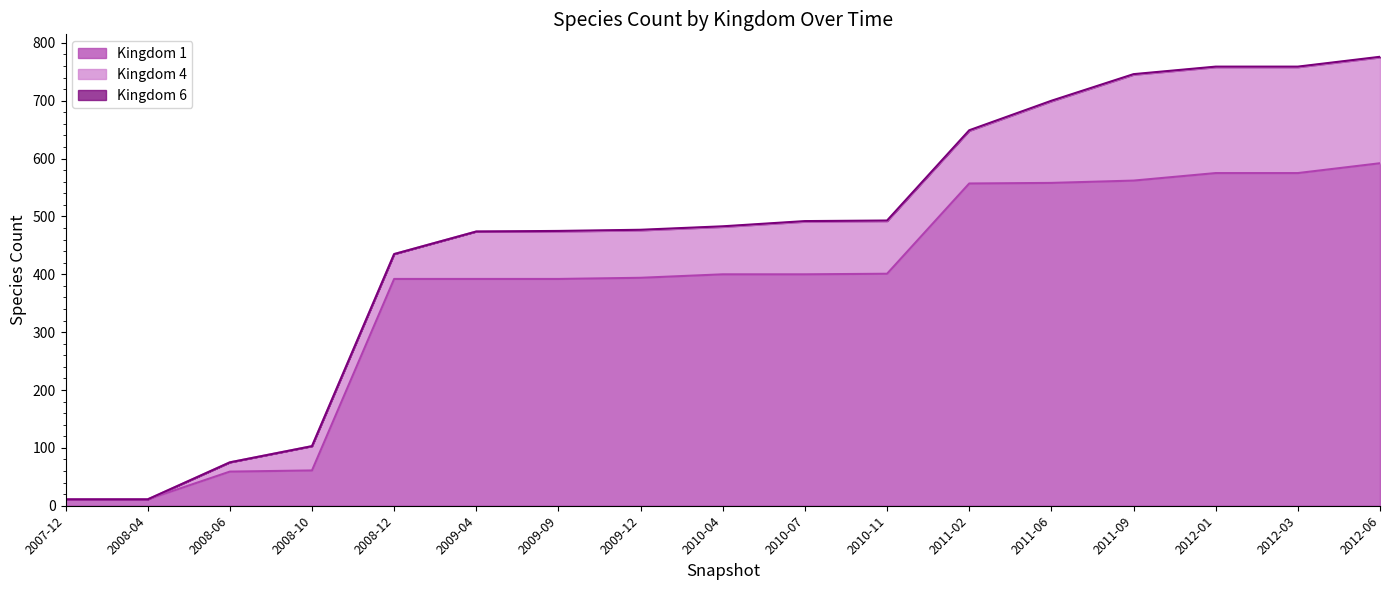

True or false: Kingdom 1 and Kingdom 6 cross at least once.

False